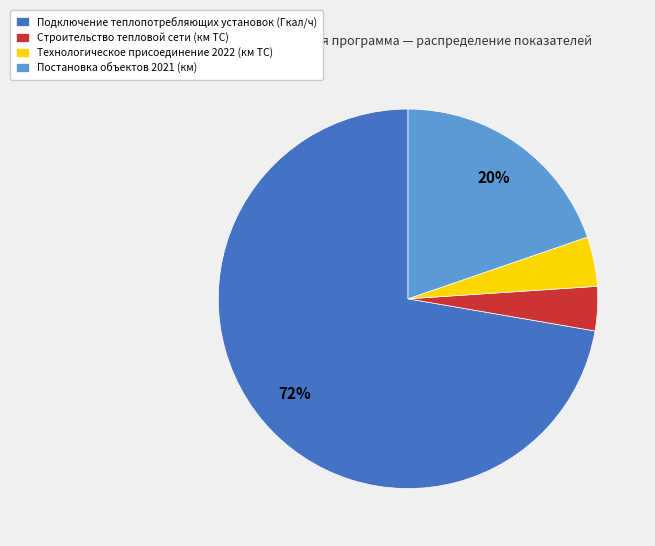

To the nearest percent, what is the difference between the Строительство тепловой сети (км ТС) and Постановка объектов 2021 (км) slice percentages?

16%